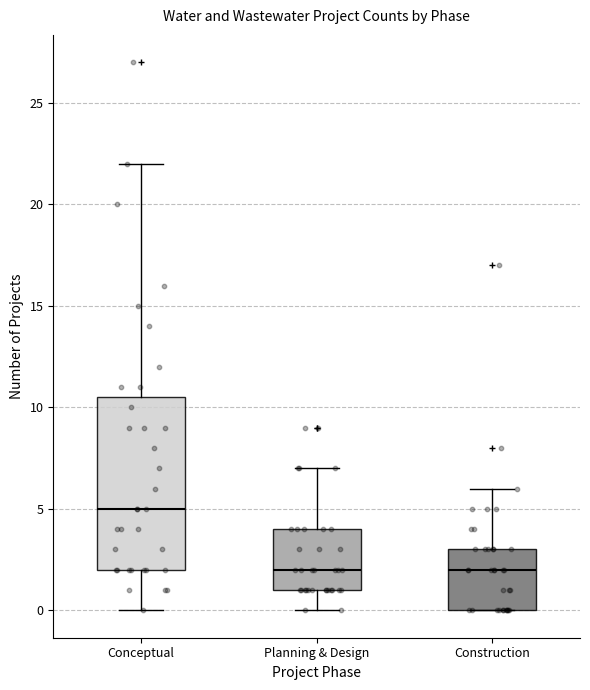

Reading left to right, read every box against the y-axis: the position of its median line, the range the box covers, and the ends of its whiskers. The values are not printed on the chart, so give them approximately, as read against the axis.

Conceptual: median 5.0, box 2.0 to 10.5, whiskers 0.0 to 22.0
Planning & Design: median 2.0, box 1.0 to 4.0, whiskers 0.0 to 7.0
Construction: median 2.0, box 0.0 to 3.0, whiskers 0.0 to 6.0